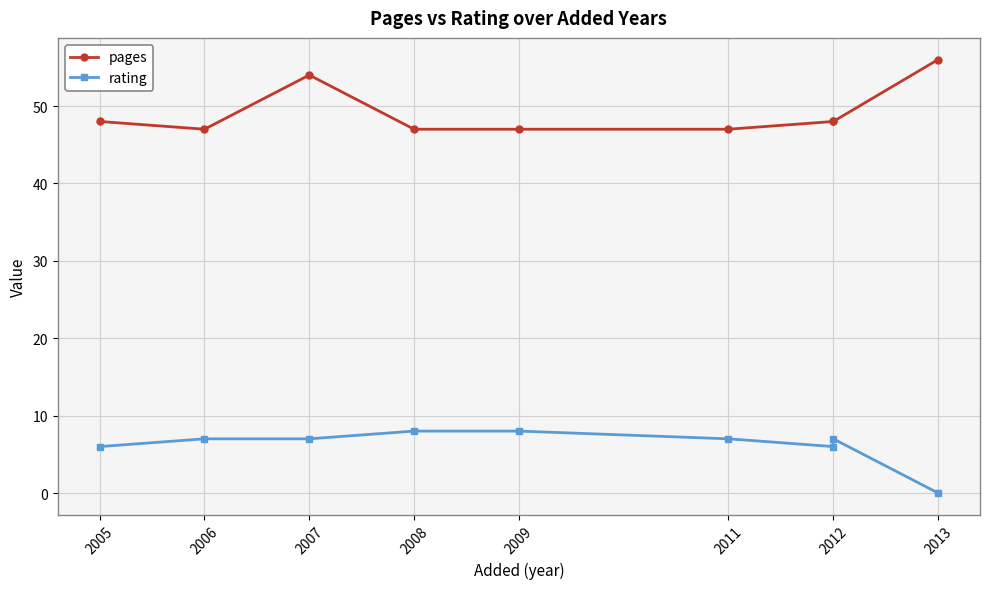

At which label is pages closest to 51?

2005